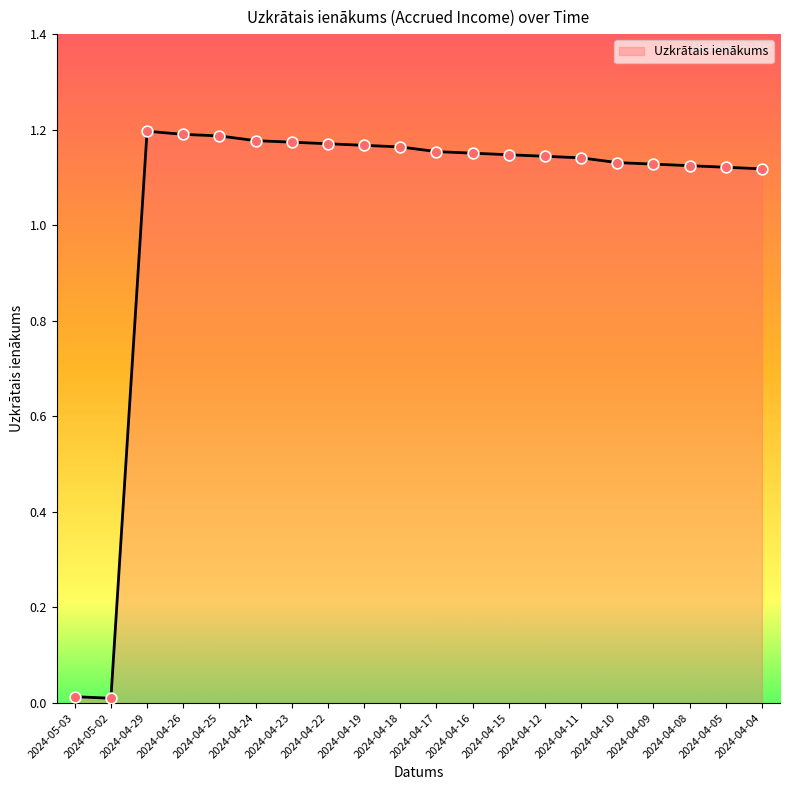

Which has a higher value, 2024-04-15 or 2024-05-02?

2024-04-15